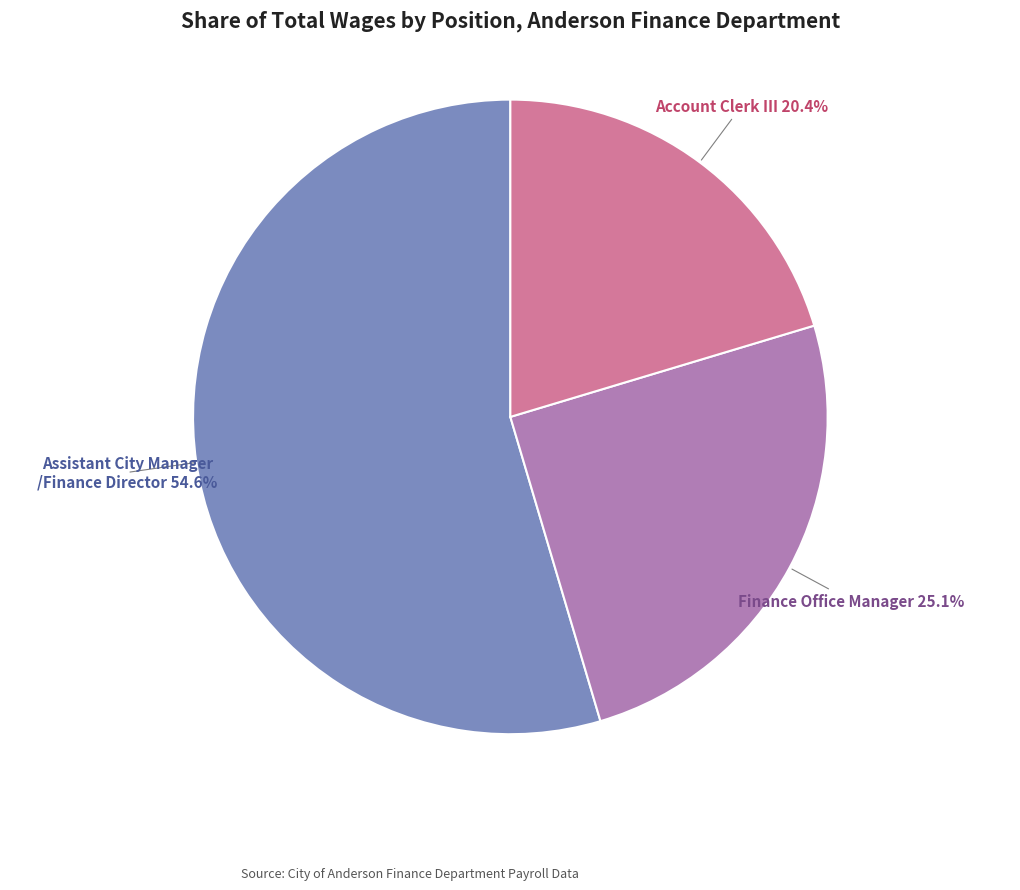

Is there a majority slice in this chart?

Yes